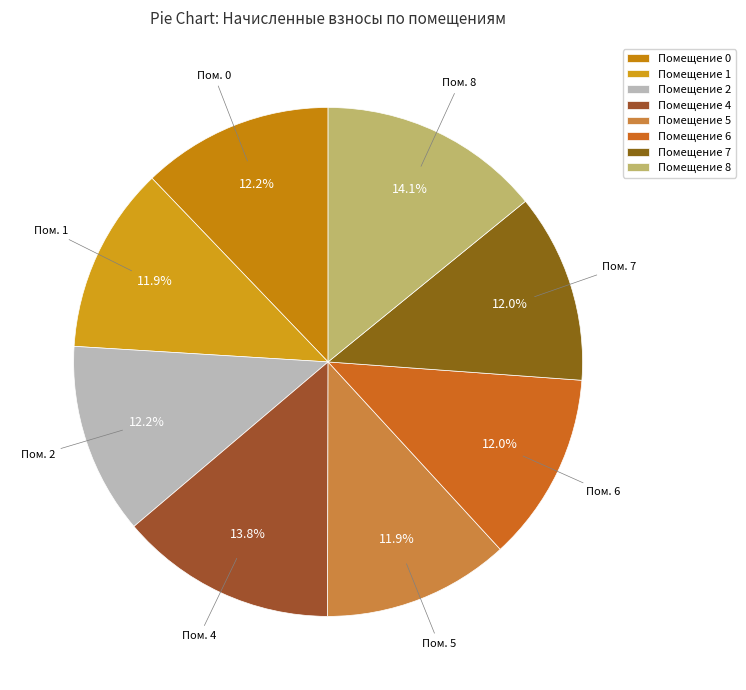

Which category has the smallest portion of the pie?

1